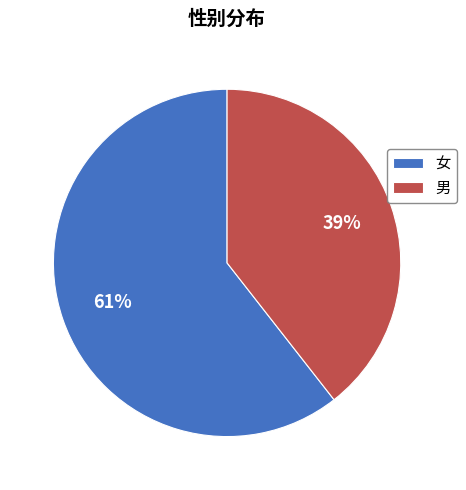

Do 男 and 女 together represent more than half of the pie?

Yes